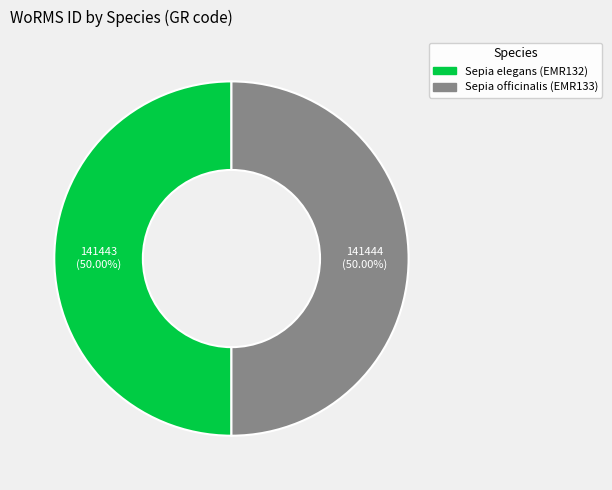

To the nearest percent, what percentage of the pie is Sepia elegans (EMR132)?

50%